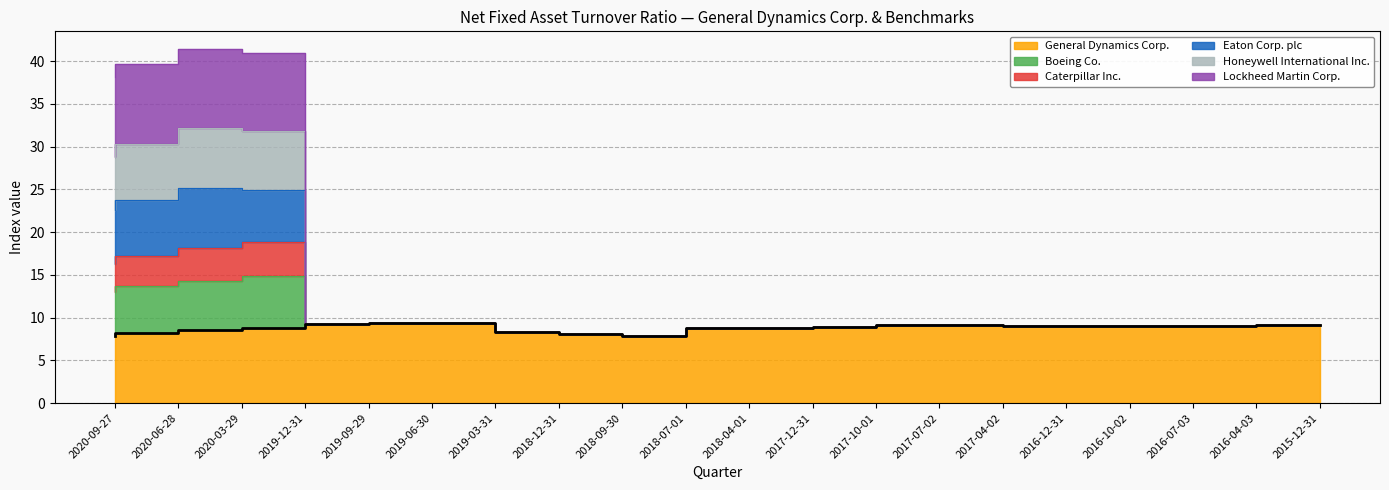

The Boeing Co. series shows 13.4 at 2016-12-31. True or false?

False